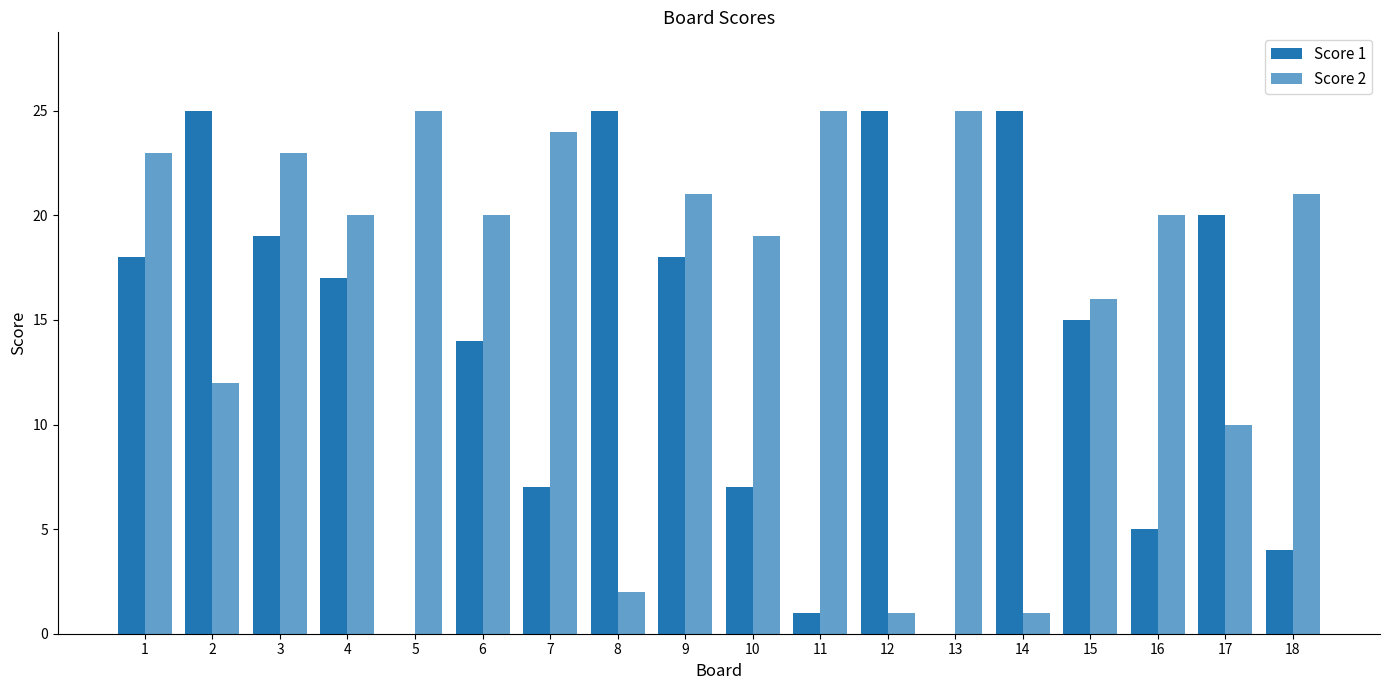

How many series are shown in this chart?

2